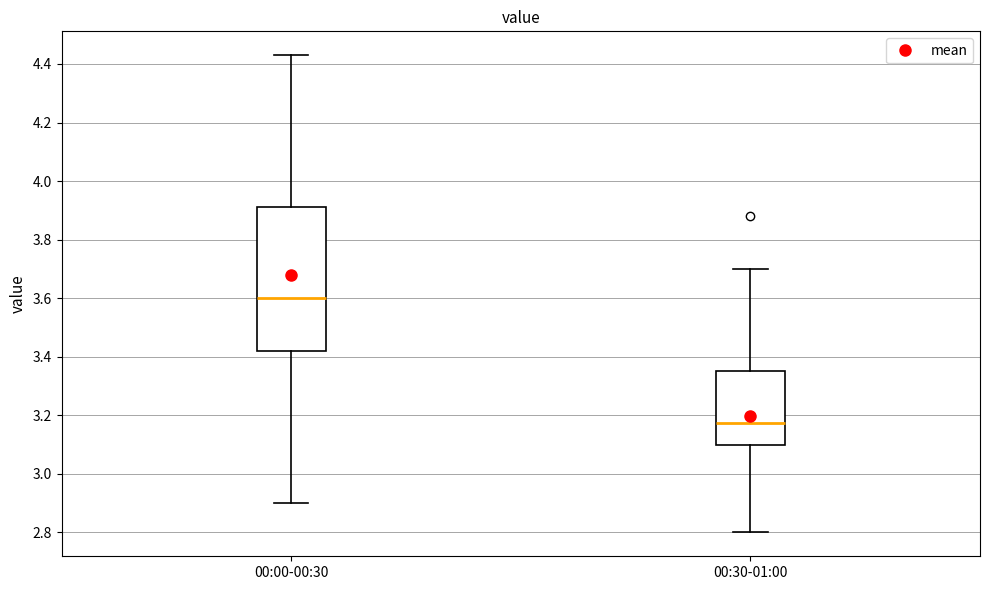

Reading left to right, read every box against the y-axis: the position of its median line, the range the box covers, and the ends of its whiskers. The values are not printed on the chart, so give them approximately, as read against the axis.

00:00-00:30: median 3.60, box 3.42 to 3.92, whiskers 2.90 to 4.44
00:30-01:00: median 3.18, box 3.10 to 3.36, whiskers 2.80 to 3.70